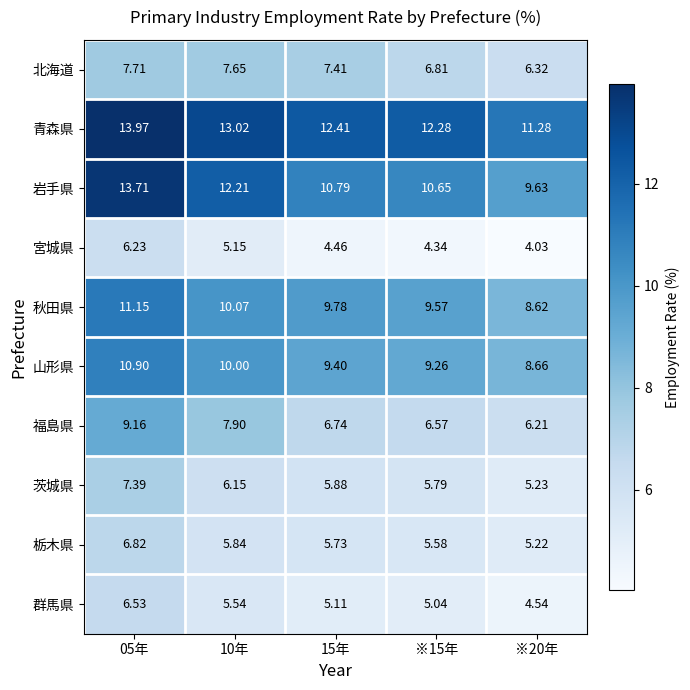

Is the value of 北海道 at 10年 greater than the value of 群馬県 at 10年?

Yes